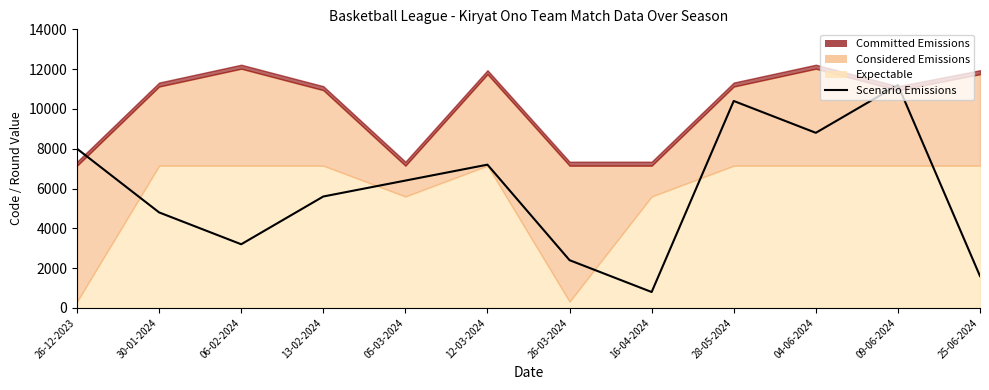

How many data points does each series have?

12